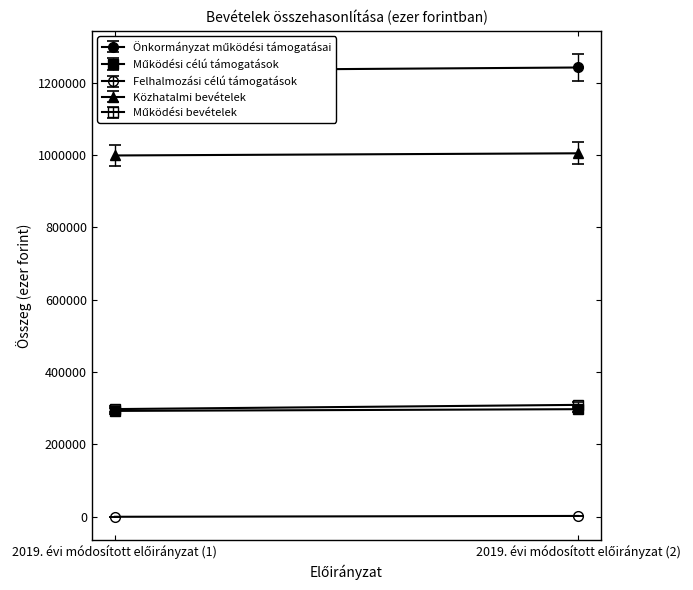

What is the difference between the highest and lowest values at 2019. évi módosított előirányzat (2)?

1239271